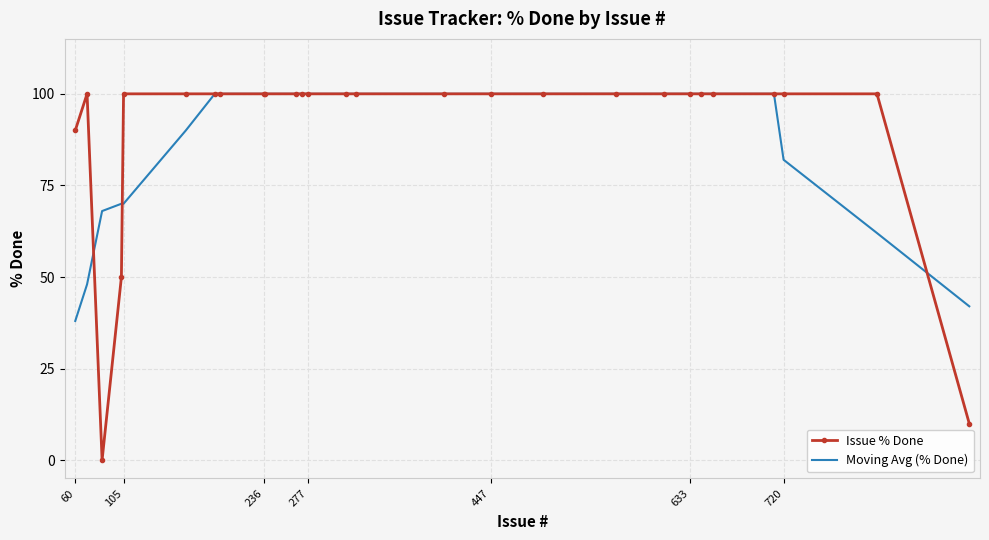

What is the lowest value of the Moving Avg (% Done) series?

38